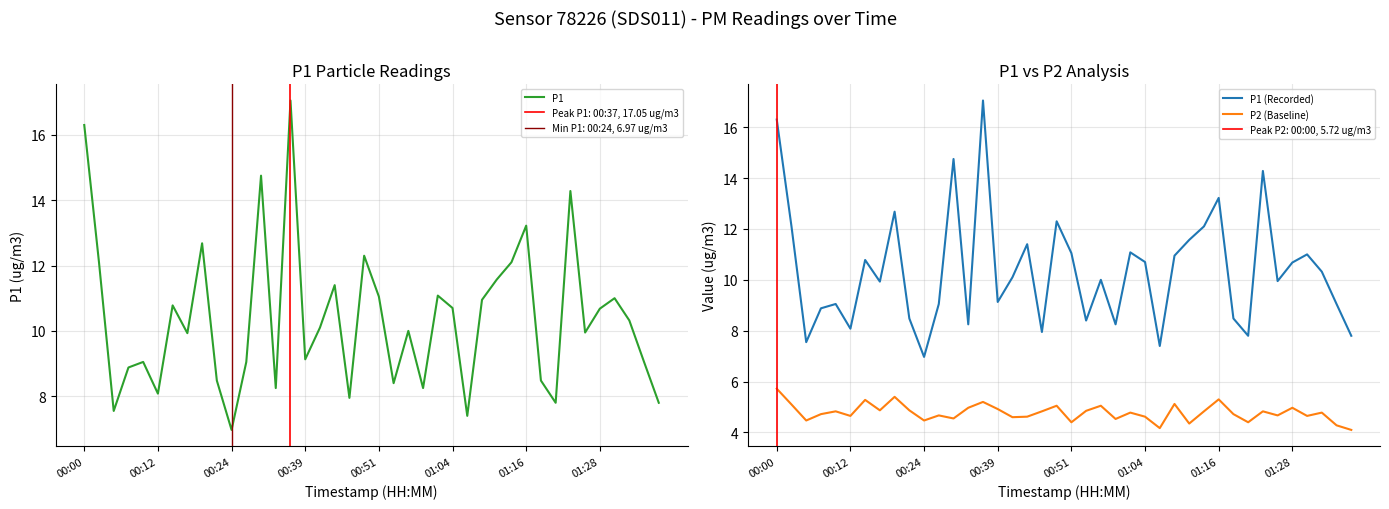

Reading right to left, what are all the values shown in this chart?

P1: 7.8	9.1	10.3	11.0	10.7	9.9	14.3	7.8	8.5	13.2	12.1	11.6	10.9	7.4	10.7	11.1	8.2	10.0	8.4	11.1	12.3	8.0	11.4	10.1	9.1	17.1	8.2	14.8	9.1	7.0	8.5	12.7	9.9	10.8	8.1	9.1	8.9	7.5	12.1	16.3
P1 (Recorded): 7.8	9.1	10.3	11.0	10.7	9.9	14.3	7.8	8.5	13.2	12.1	11.6	10.9	7.4	10.7	11.1	8.2	10.0	8.4	11.1	12.3	8.0	11.4	10.1	9.1	17.1	8.2	14.8	9.1	7.0	8.5	12.7	9.9	10.8	8.1	9.1	8.9	7.5	12.1	16.3
P2 (Baseline): 4.1	4.3	4.8	4.7	5.0	4.7	4.8	4.4	4.7	5.3	4.8	4.3	5.1	4.2	4.6	4.8	4.5	5.0	4.8	4.4	5.0	4.8	4.6	4.6	4.9	5.2	5.0	4.5	4.7	4.5	4.9	5.4	4.9	5.3	4.7	4.8	4.7	4.5	5.1	5.7